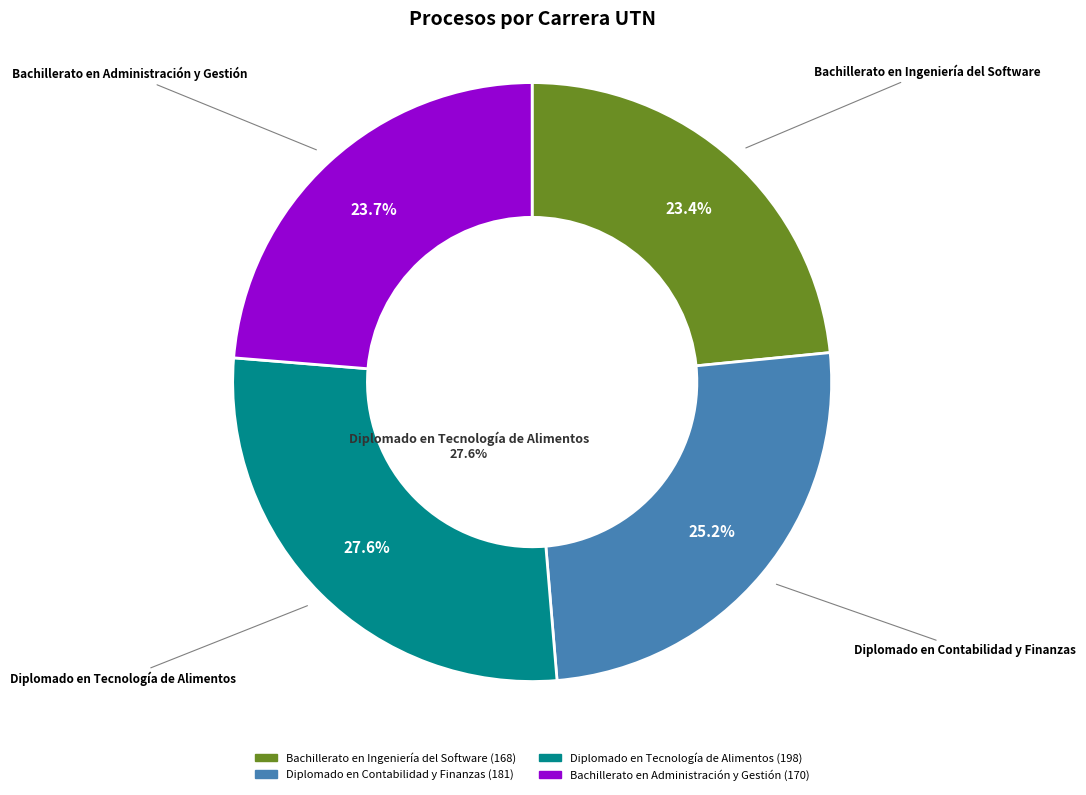

Is there any slice that represents more than half of the pie?

No